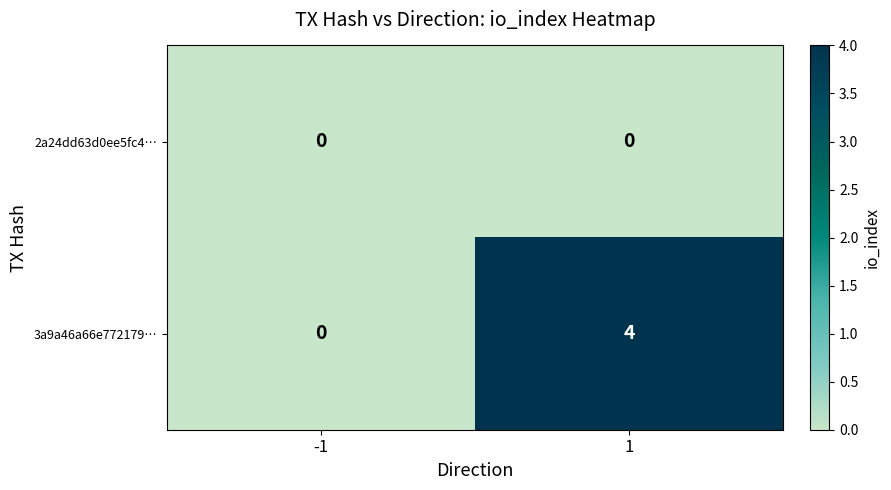

How many distinct data groups are displayed?

2